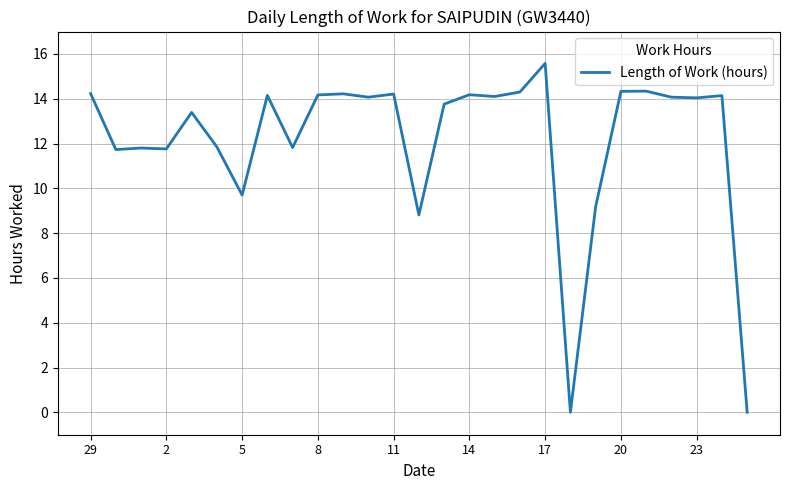

What is the greatest value displayed?

15.6